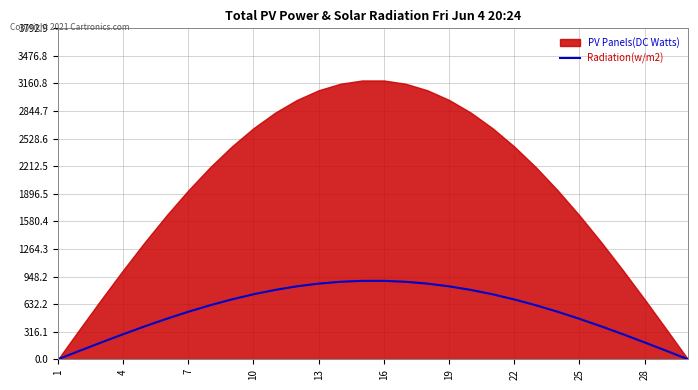

What is the label of the 1st point from the left?

1